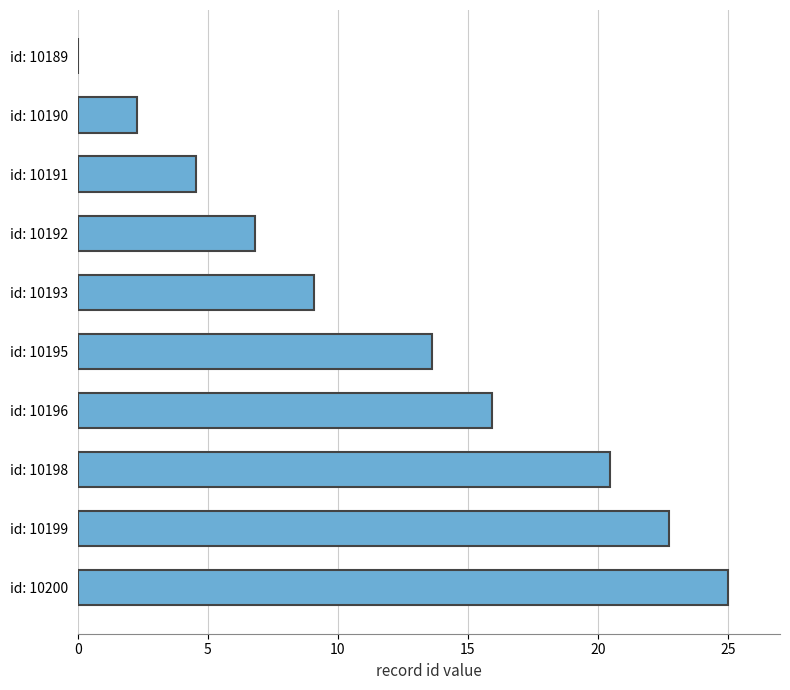

At which category does the chart reach its peak across all series?

id: 10200